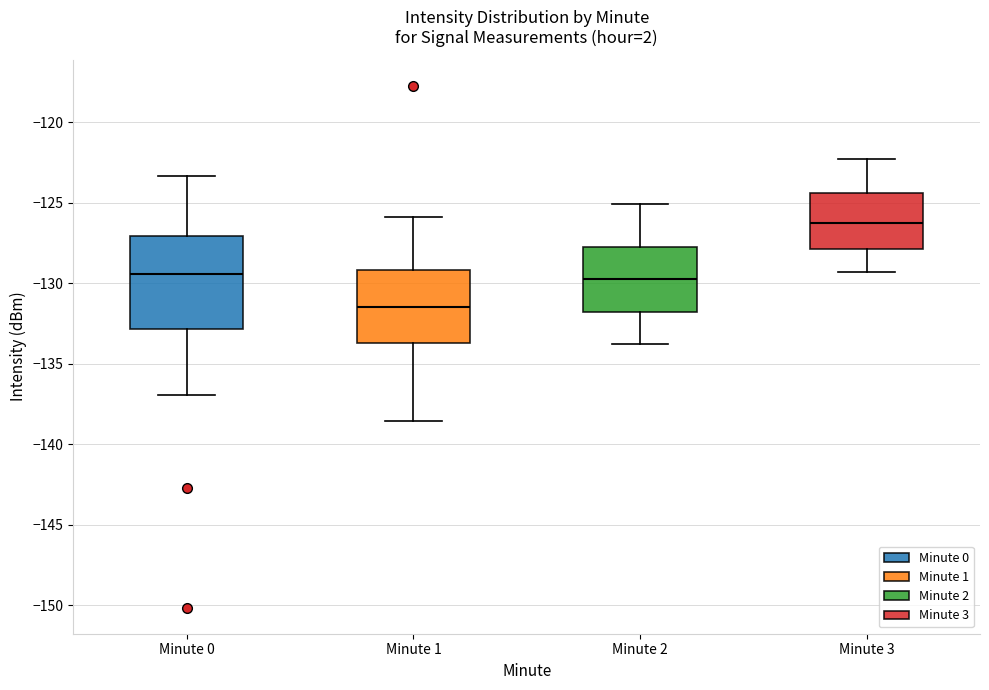

Reading left to right, read every box against the y-axis: the position of its median line, the range the box covers, and the ends of its whiskers. The values are not printed on the chart, so give them approximately, as read against the axis.

Minute 0: median -129.5, box -133.0 to -127.0, whiskers -137.0 to -123.5
Minute 1: median -131.5, box -133.5 to -129.0, whiskers -138.5 to -126.0
Minute 2: median -129.5, box -132.0 to -128.0, whiskers -134.0 to -125.0
Minute 3: median -126.0, box -128.0 to -124.5, whiskers -129.5 to -122.5